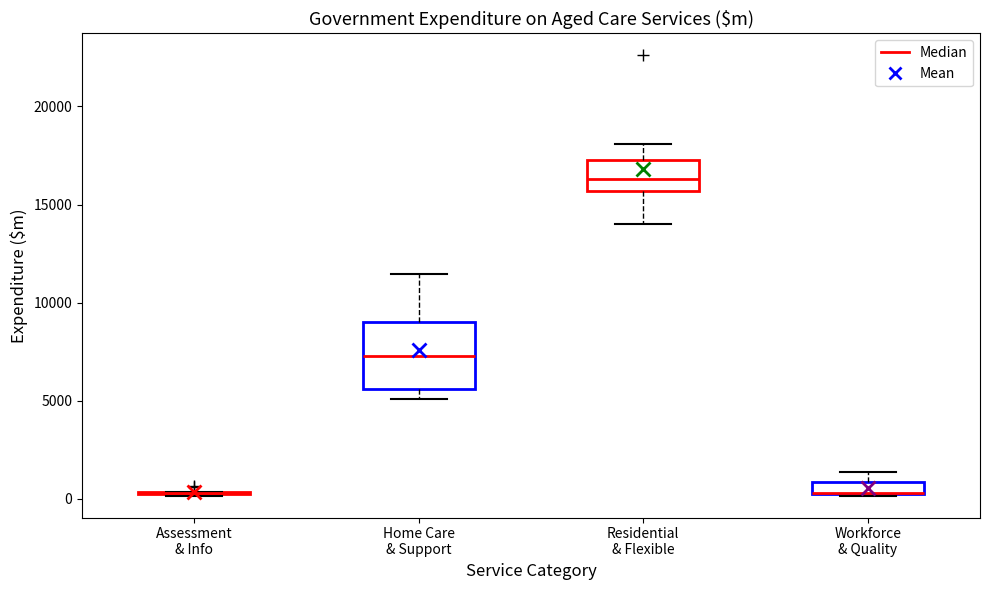

Comparing the boxes themselves (not the whiskers), which one is the tallest?

Home Care & Support